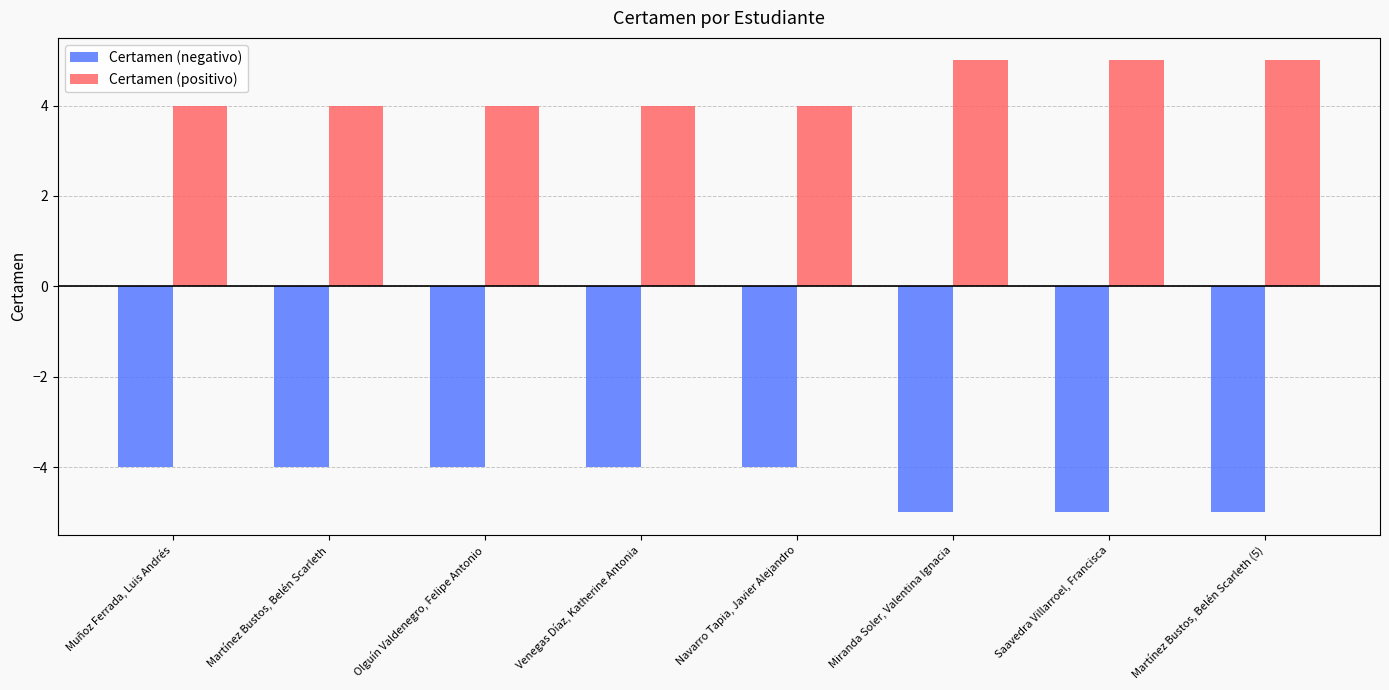

Reading left to right, transcribe all the data shown in this chart.

Certamen (negativo): -4	-4	-4	-4	-4	-5	-5	-5
Certamen (positivo): 4	4	4	4	4	5	5	5